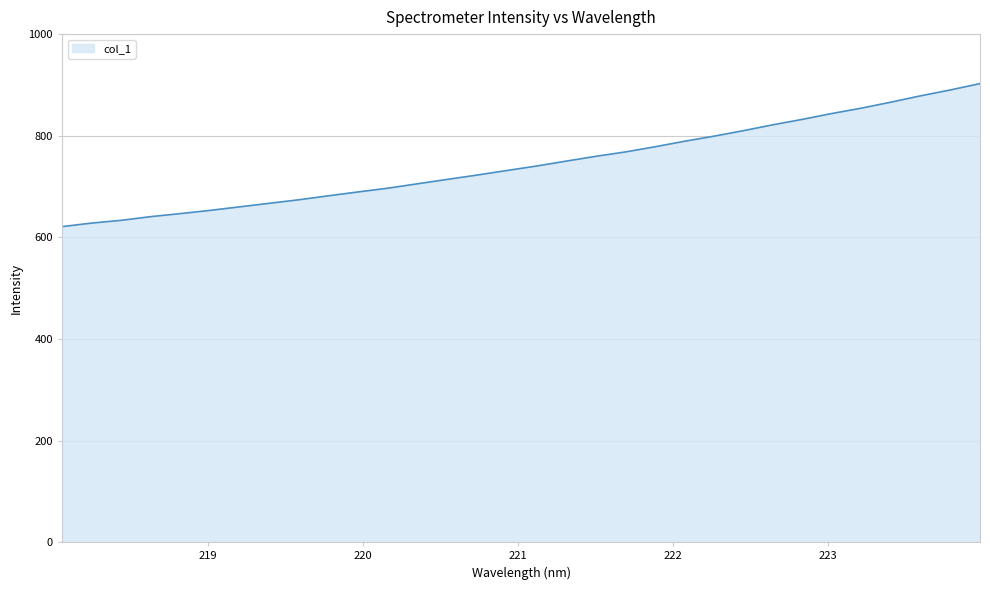

What is the greatest value displayed?

902.6